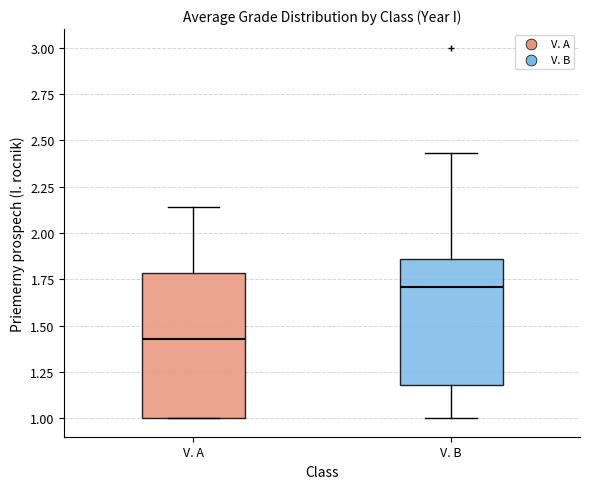

Which box has the highest median line?

V. B